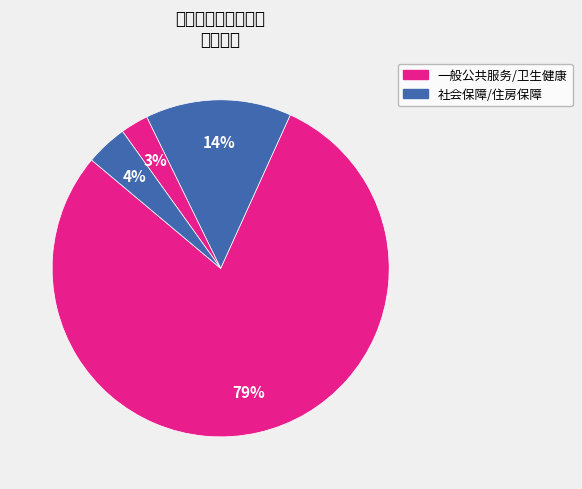

How many segments does this pie chart have?

4